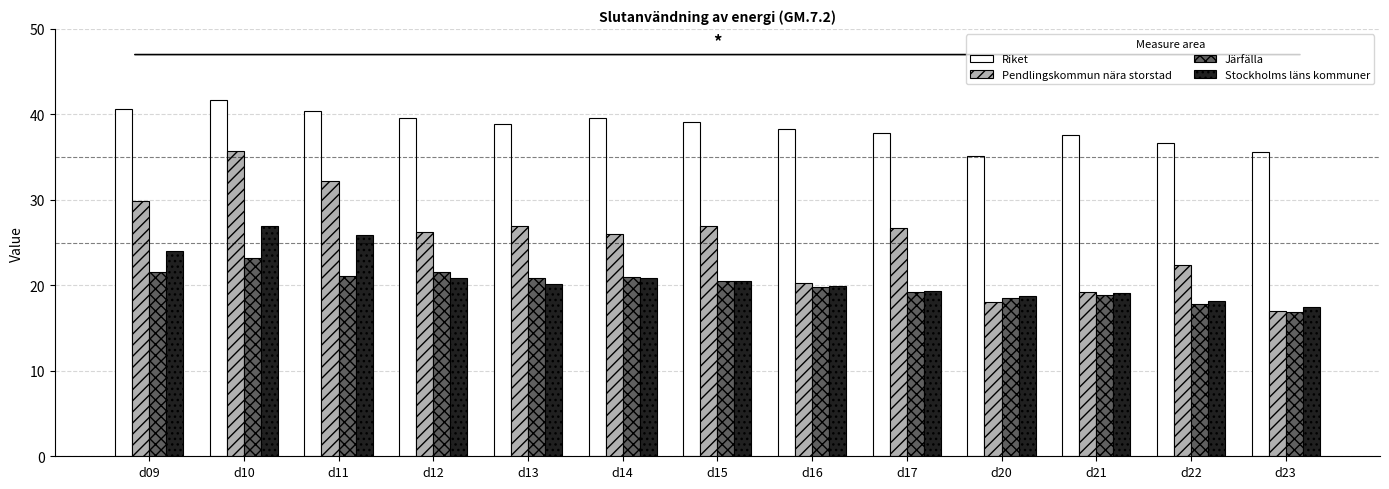

Which series changed the most between d17 and d22?

Pendlingskommun nära storstad